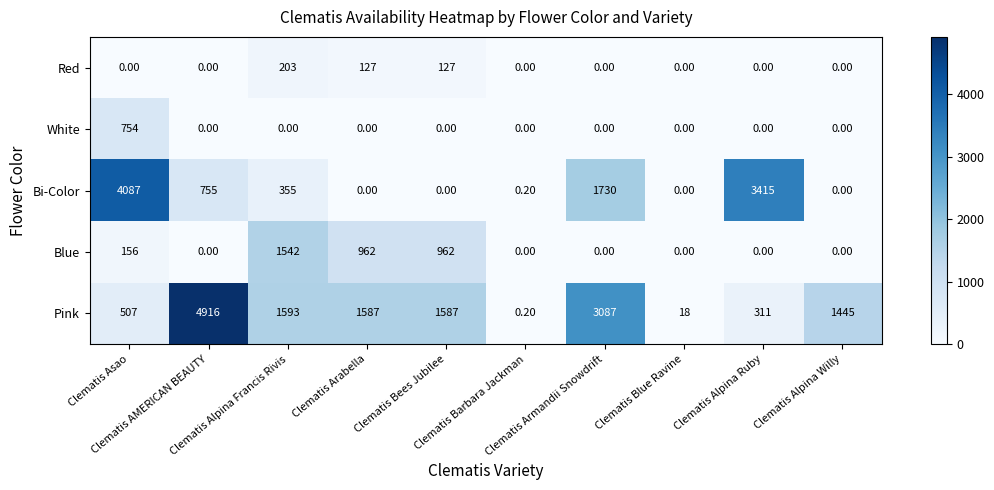

Which series has the largest total across all categories?

Pink